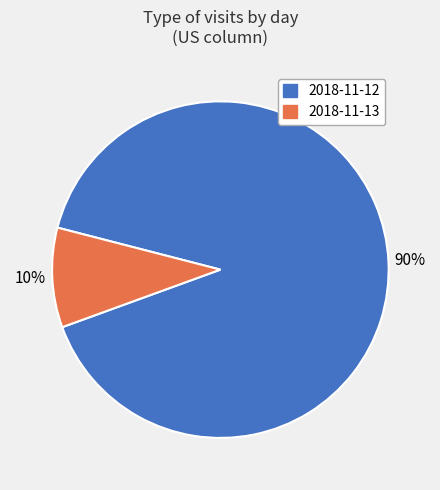

Which slice is the largest?

2018-11-12